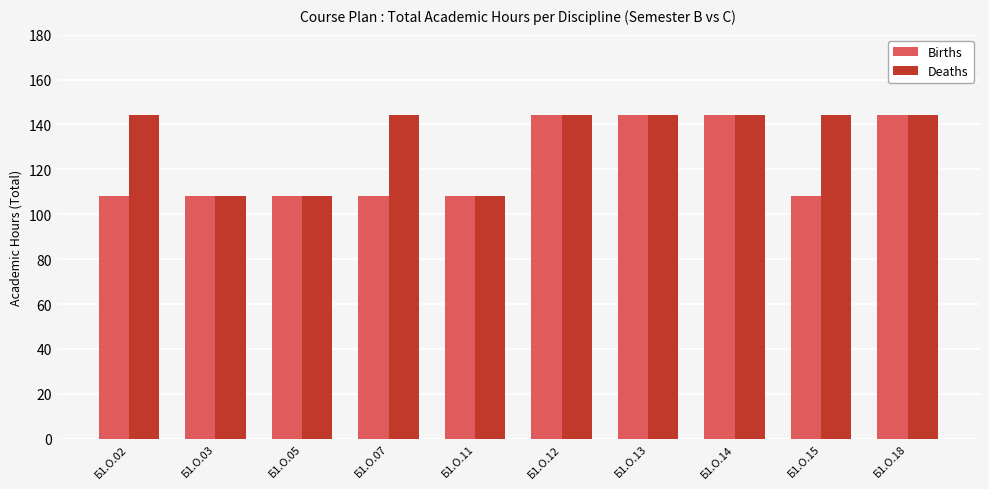

Does the chart contain stacked bars?

No